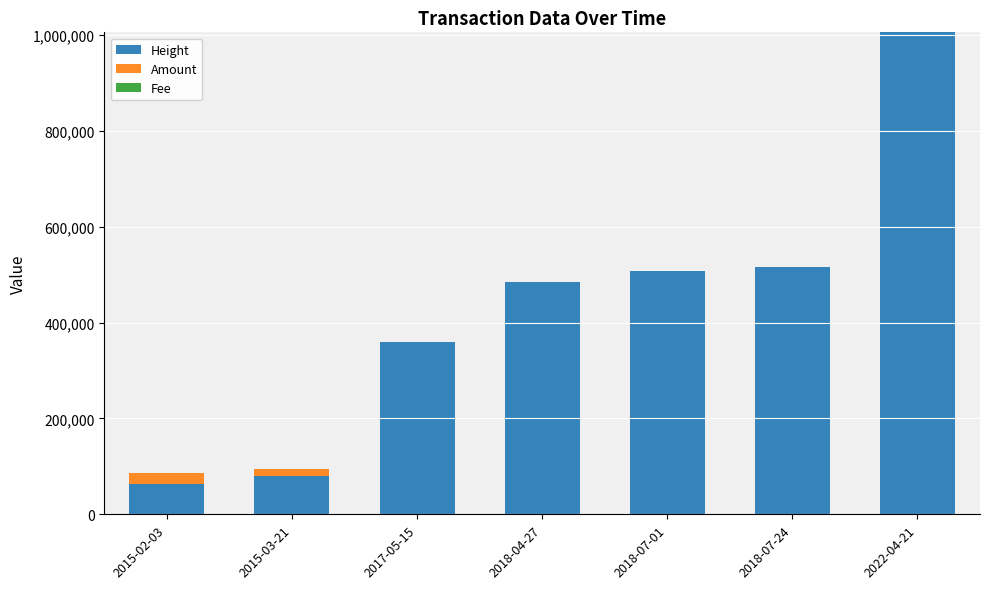

Where is Height nearest to the value 534252?

2018-07-24